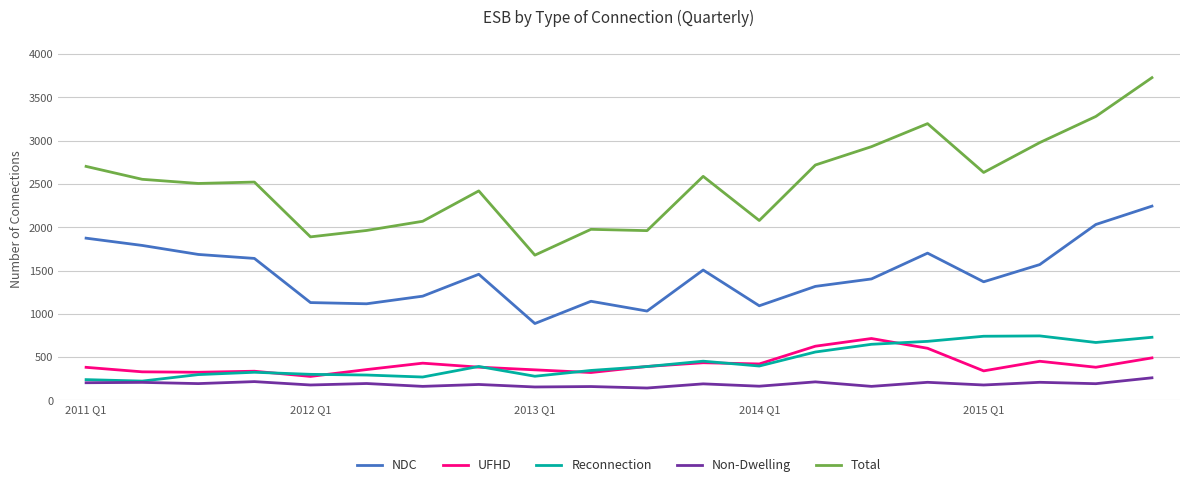

In NDC, how many points are lower than both neighbors (excluding endpoints)?

5